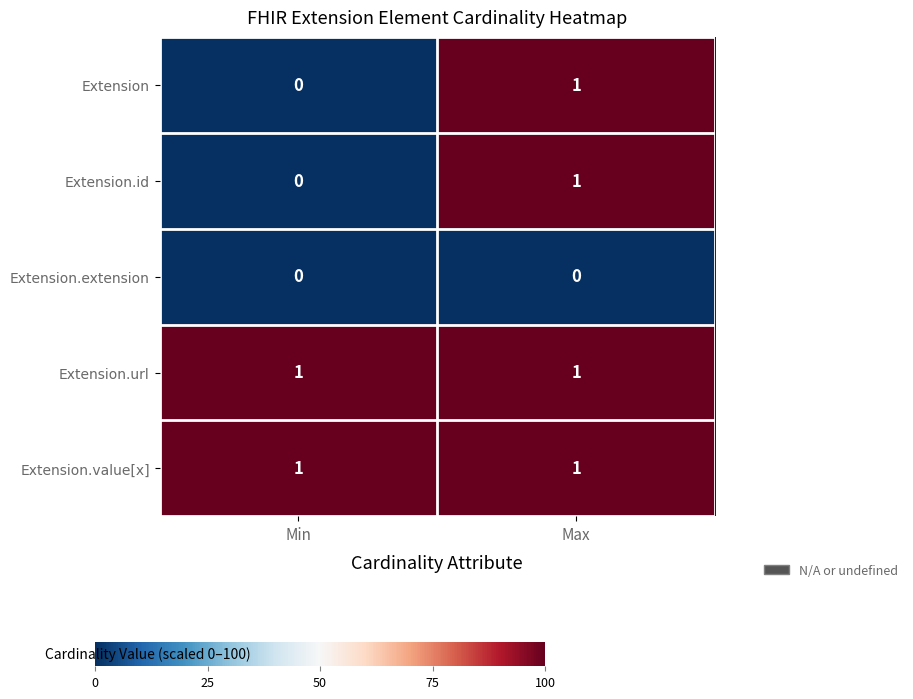

What is the spread (max minus min) of values at Max?

1